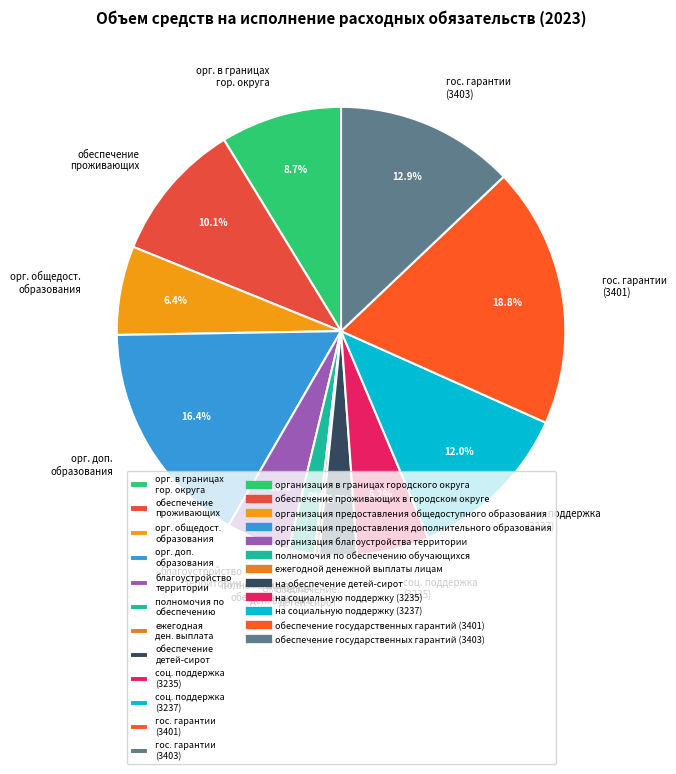

What is the largest slice in the pie chart?

гос. гарантии (3401)